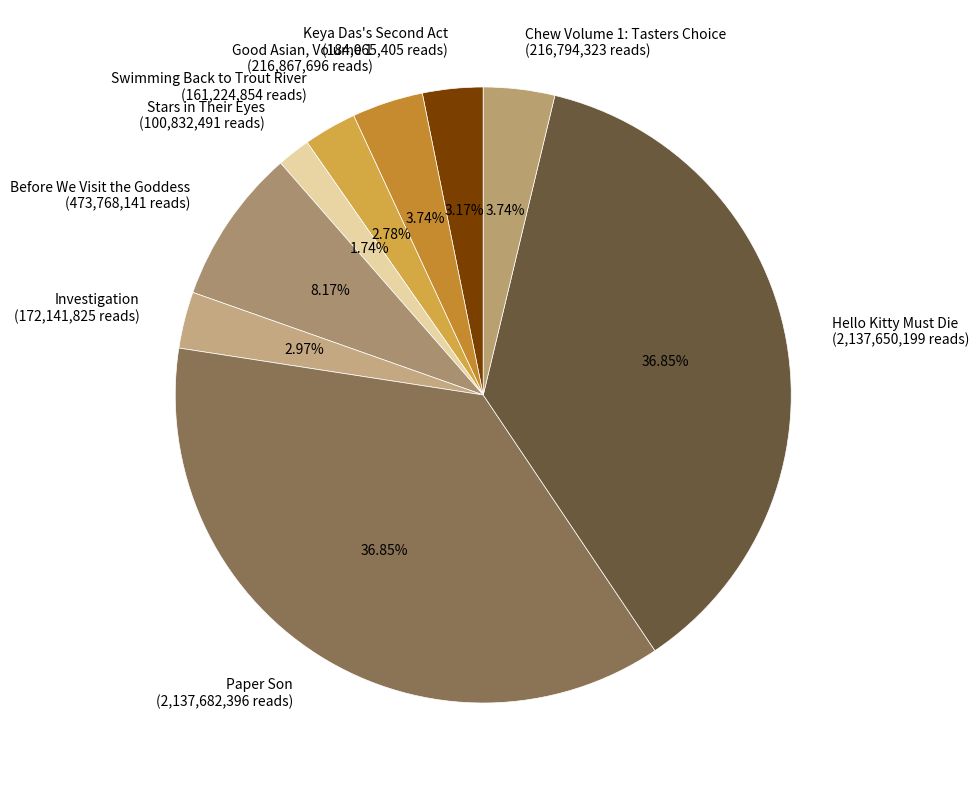

Which category has the smallest portion of the pie?

Stars in Their Eyes